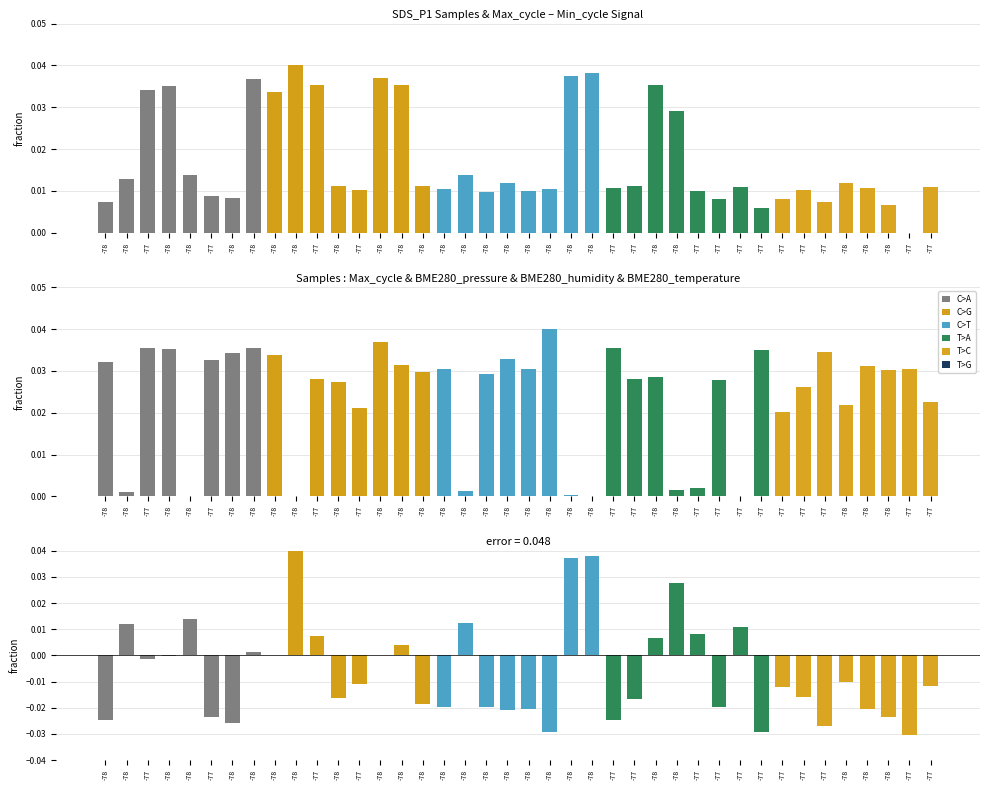

What is the total value across all series at -77?

0.1